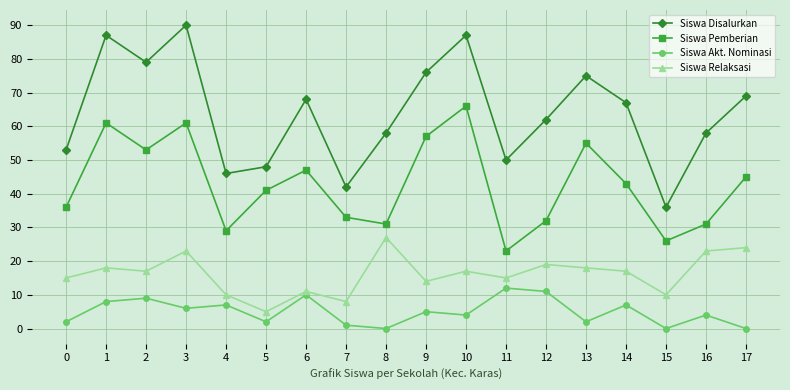

What is the difference between the maximum and minimum values in the Siswa Disalurkan series?

54